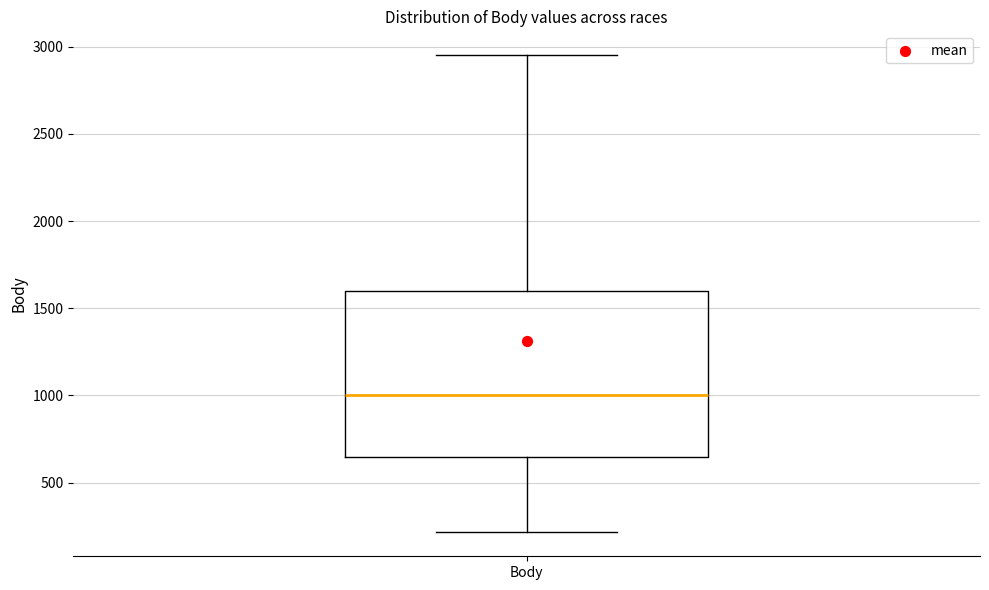

Transcribe this box plot: give where the median line is, the range the box spans, and where the two whiskers end, as read against the y-axis. The values are not printed on the chart, so give them approximately, as read against the axis.

median 1000, box 650 to 1600, whiskers 200 to 2950